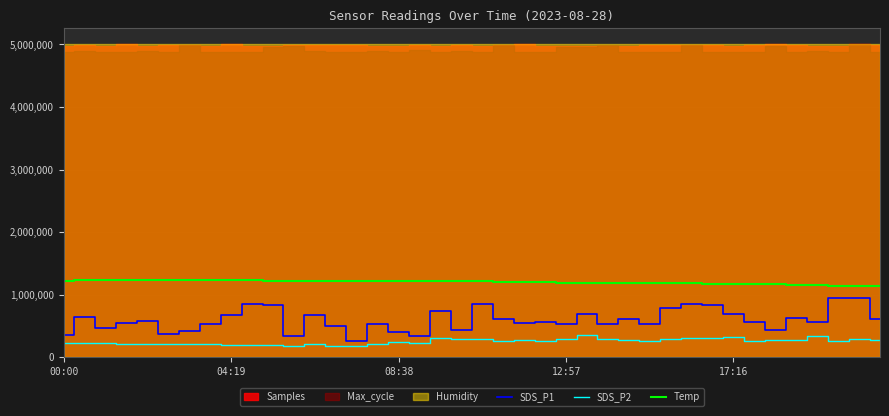

True or false: SDS_P1 and Temp intersect in this chart.

False